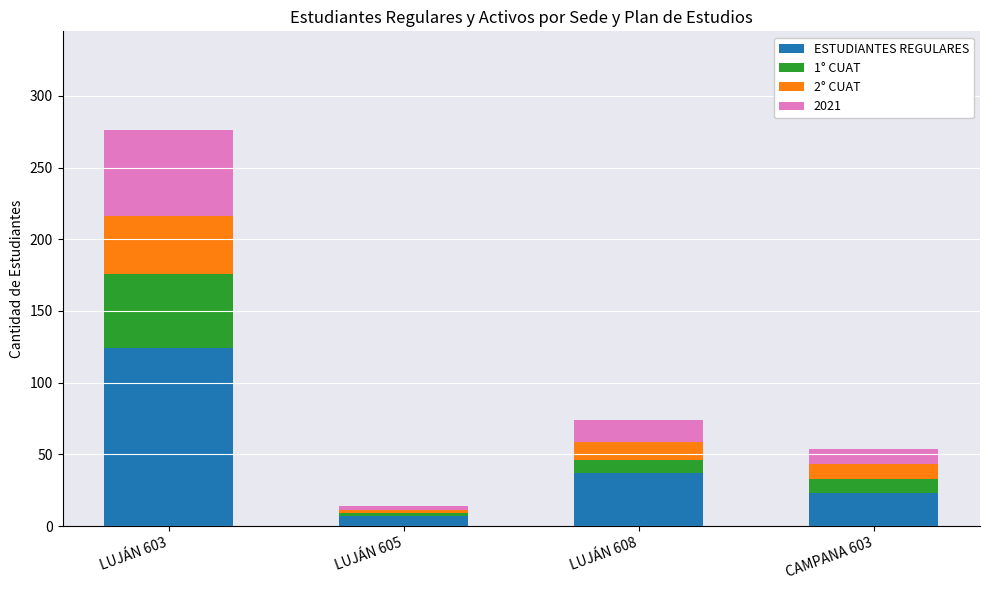

How many categories are shown in the chart?

4